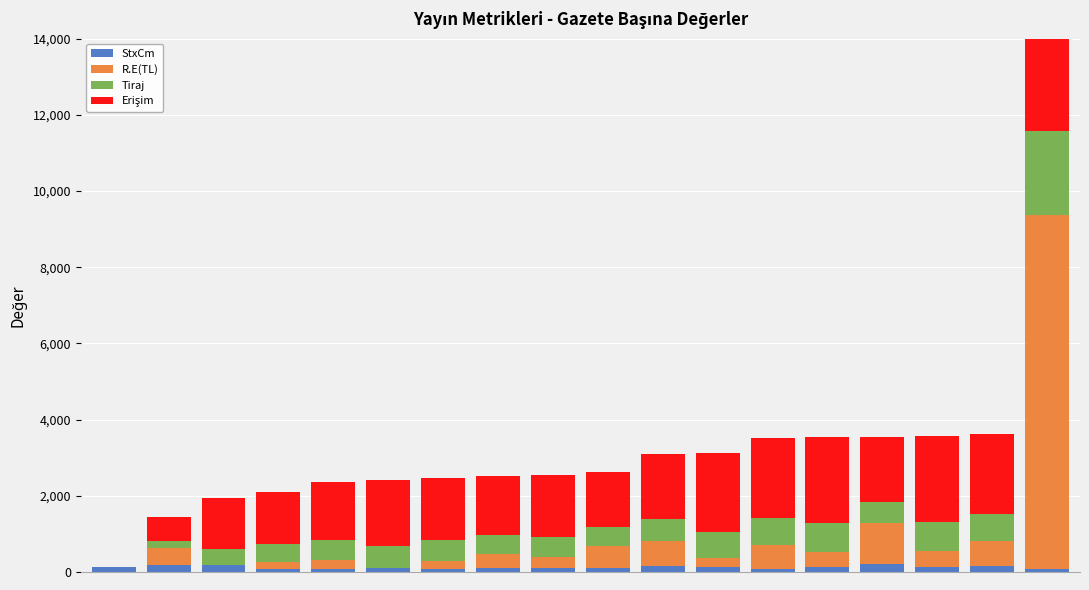

What is the average value of the R.E(TL) series?

874